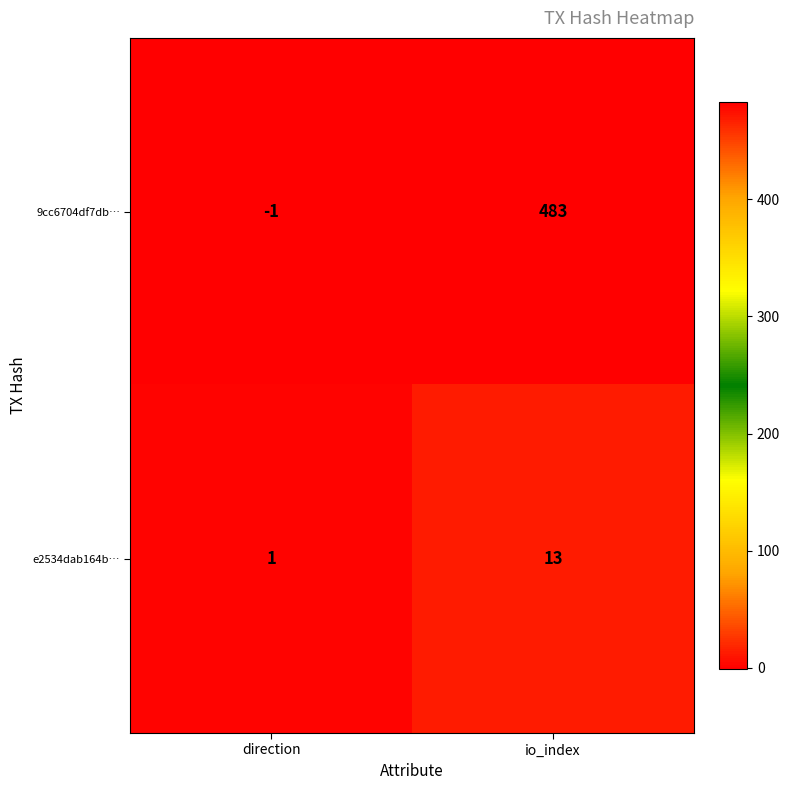

Between direction and io_index, which series saw the biggest shift?

9cc6704df7db…